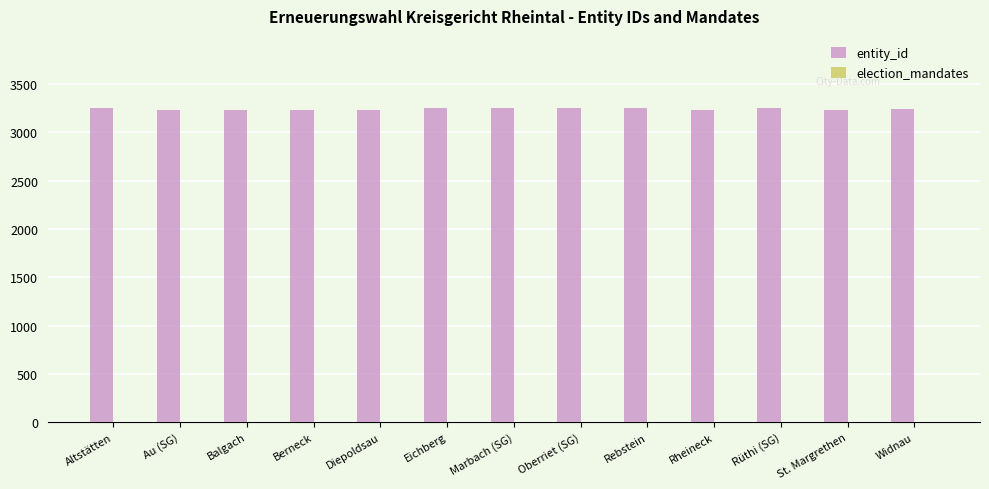

True or false: entity_id has a value of 3251 at Altstätten.

True